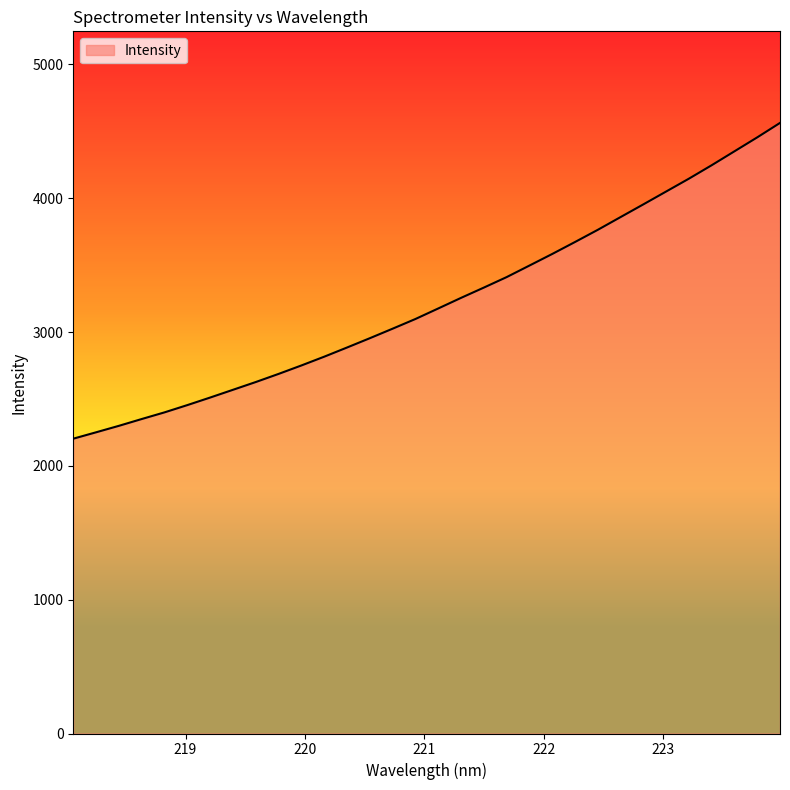

What is the greatest value displayed?

4563.2